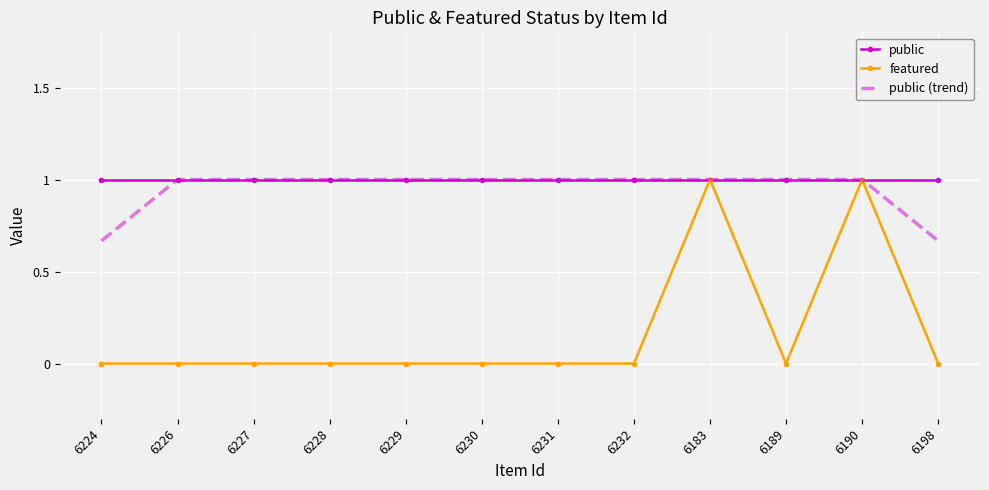

What position from the right is 6226?

11